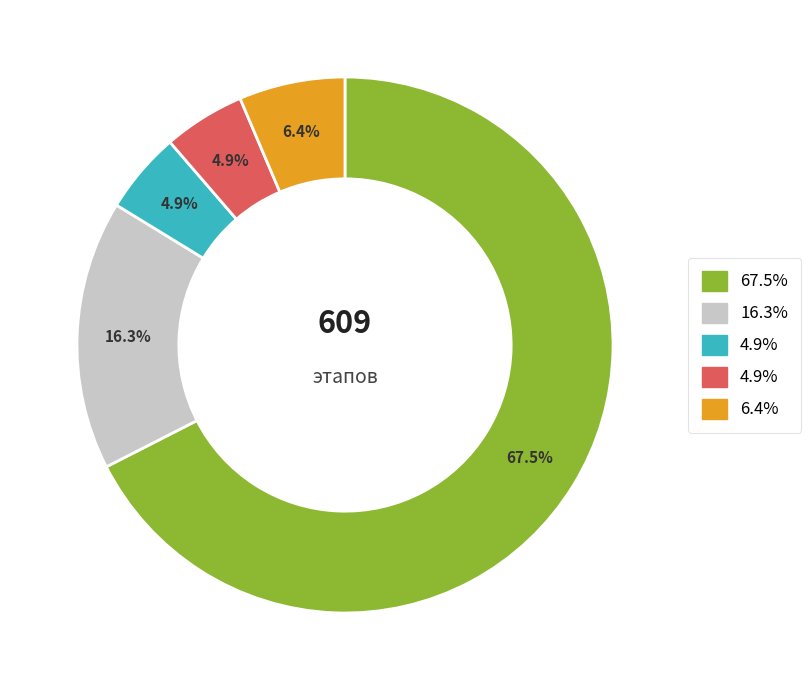

Is there a majority slice in this chart?

Yes